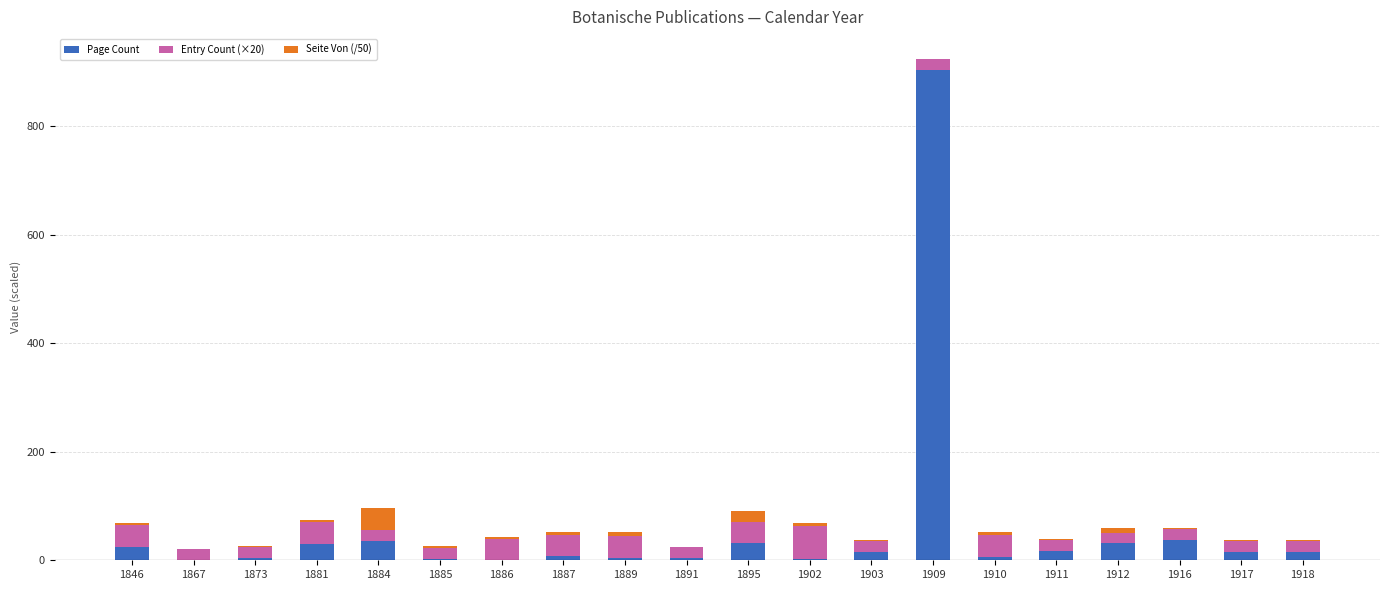

At which category is the sum across all series the highest?

1909